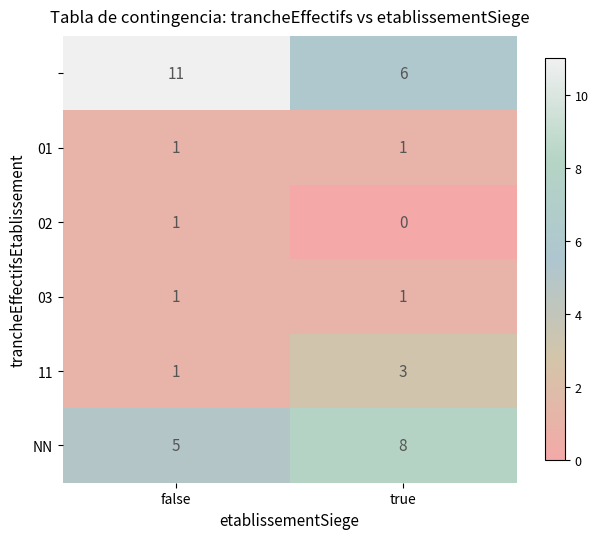

At how many categories does at least one series exceed 1?

2